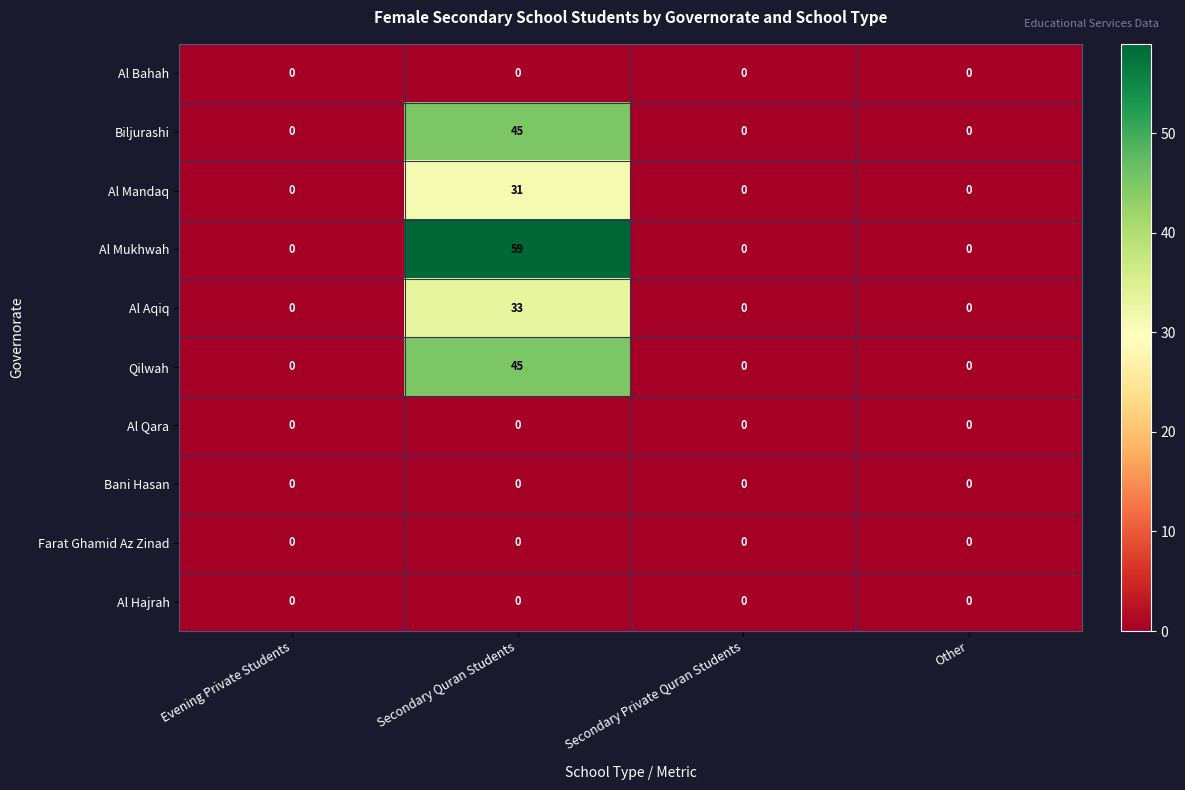

What is the maximum value shown in the chart?

59